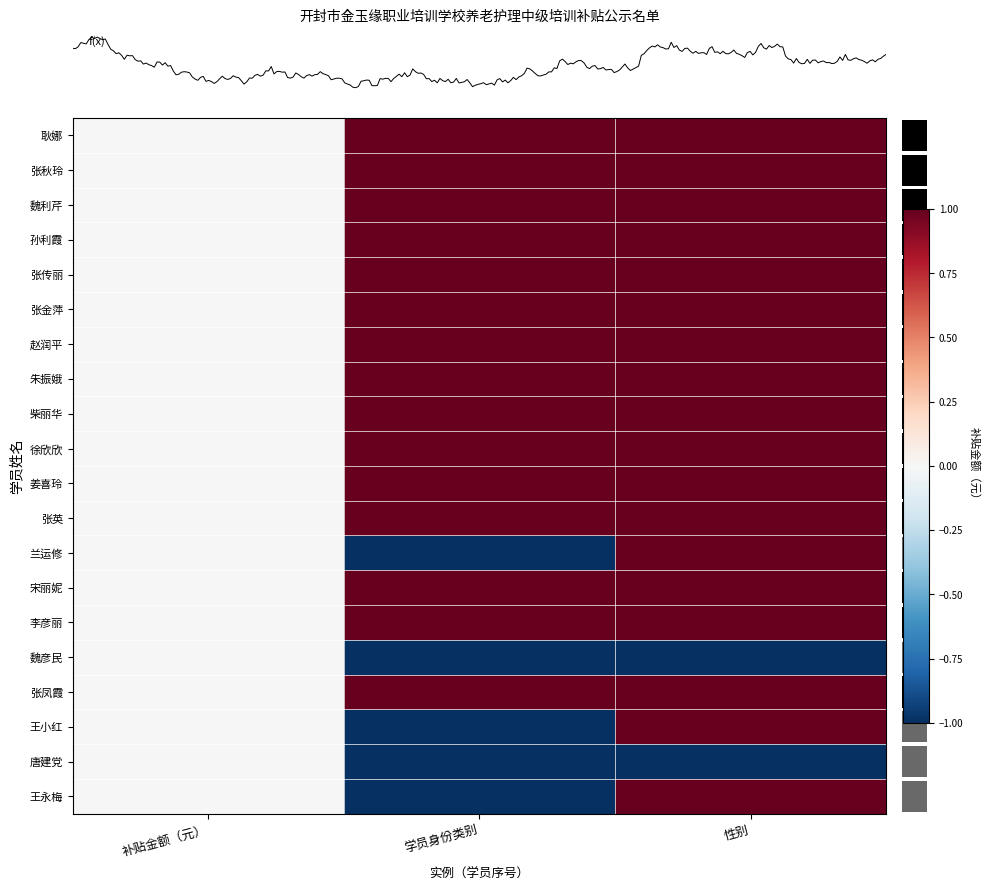

Which label corresponds to the largest value in the chart?

学员身份类别